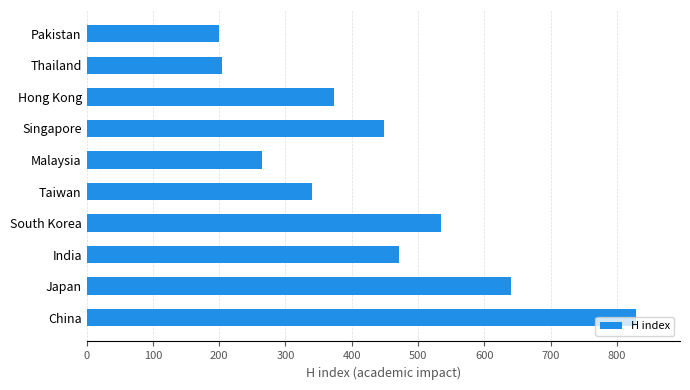

What is the change in value from India to Hong Kong?

-98